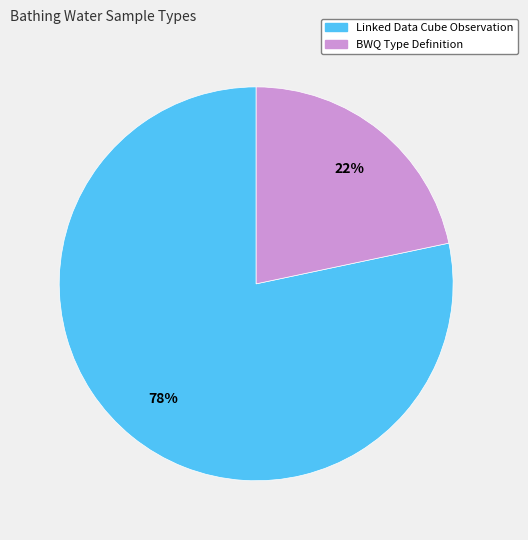

Is there a majority slice in this chart?

Yes